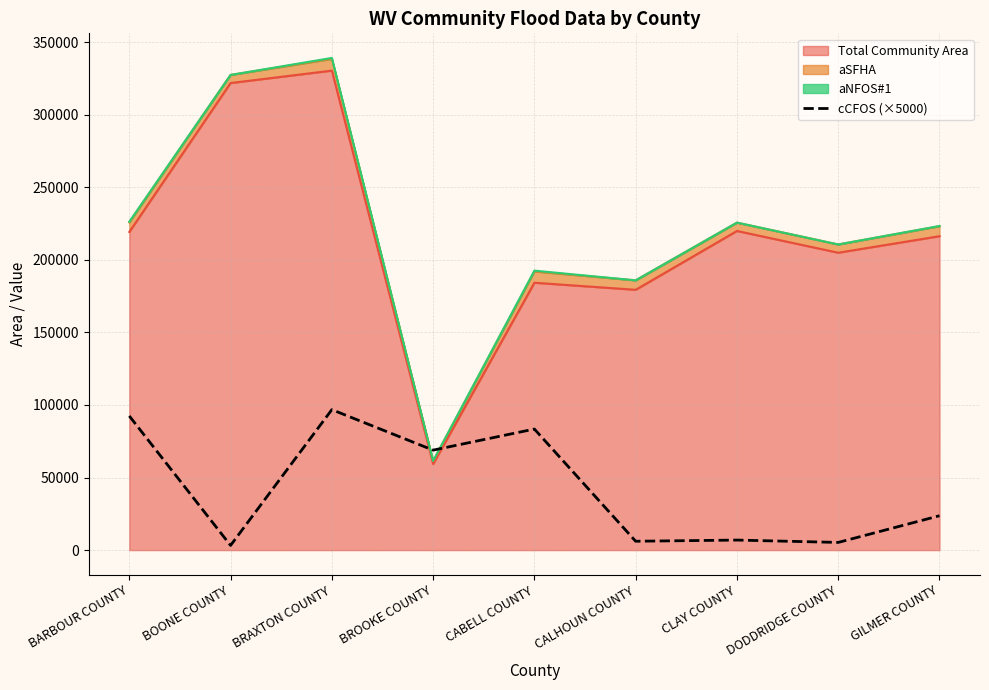

What is the difference between the second highest and second lowest values?

87145.0